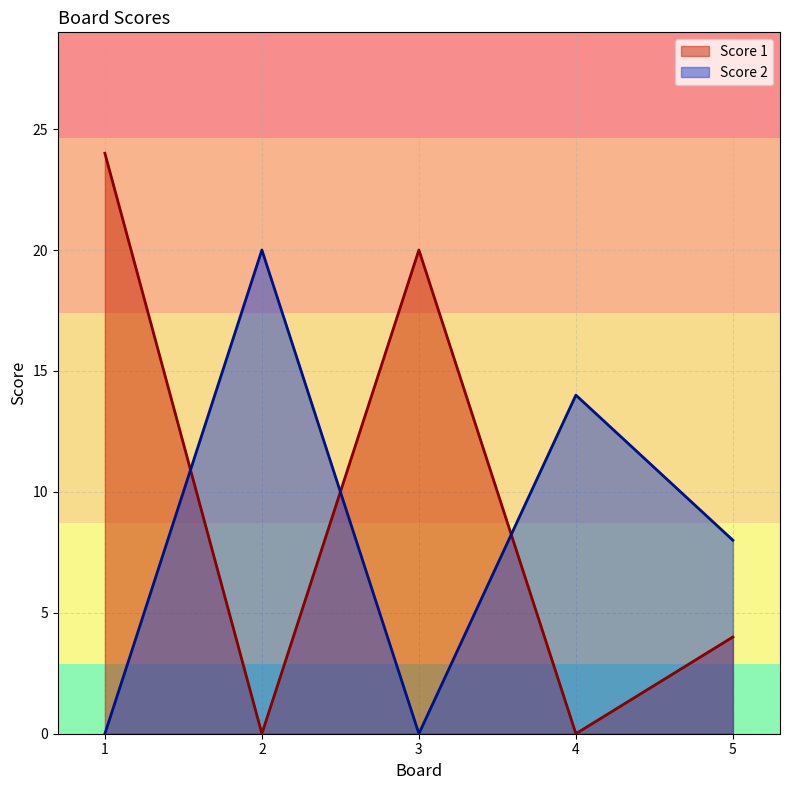

What are all the series names shown in the legend?

Score 1, Score 2